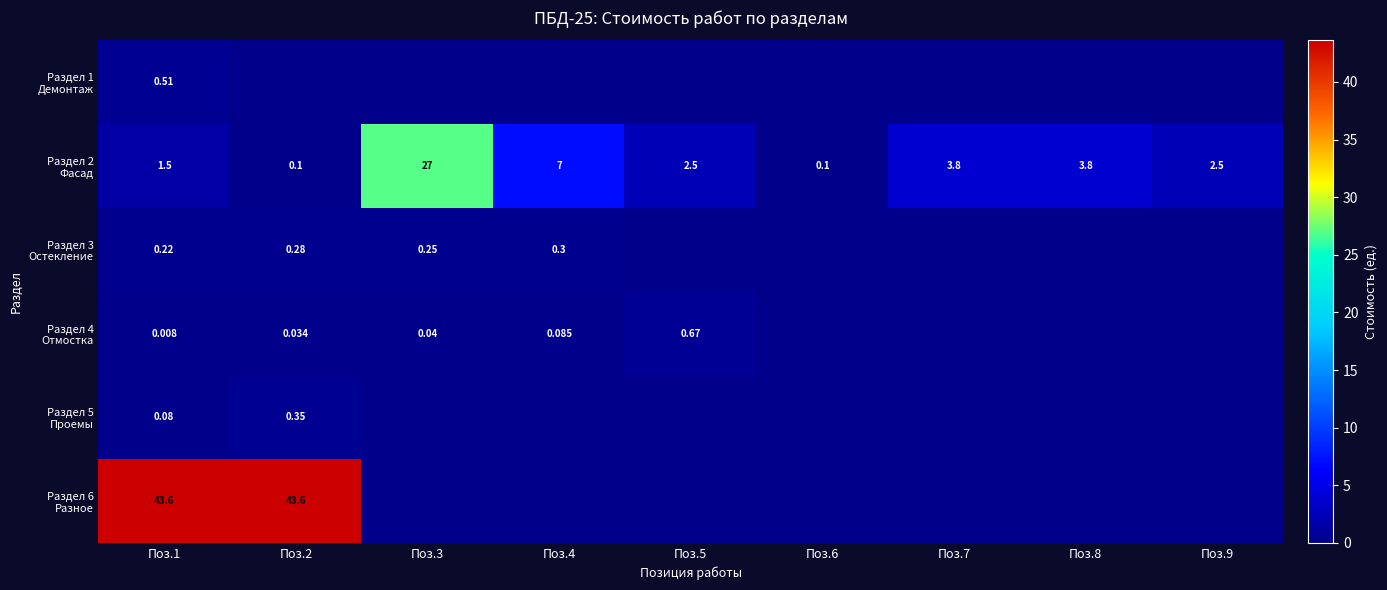

At how many categories does at least one series exceed 5?

4